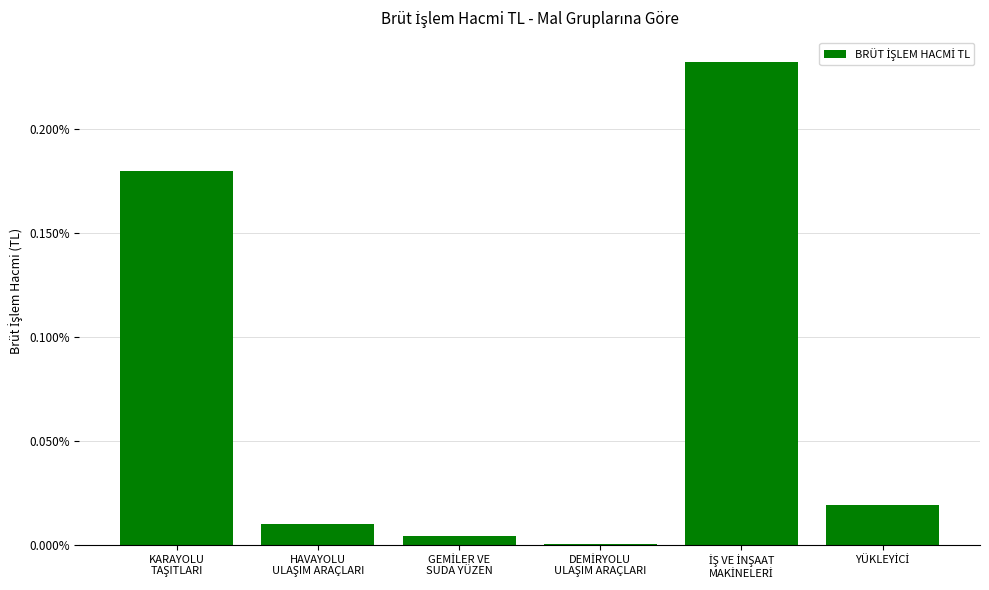

Does the chart contain any negative values?

No